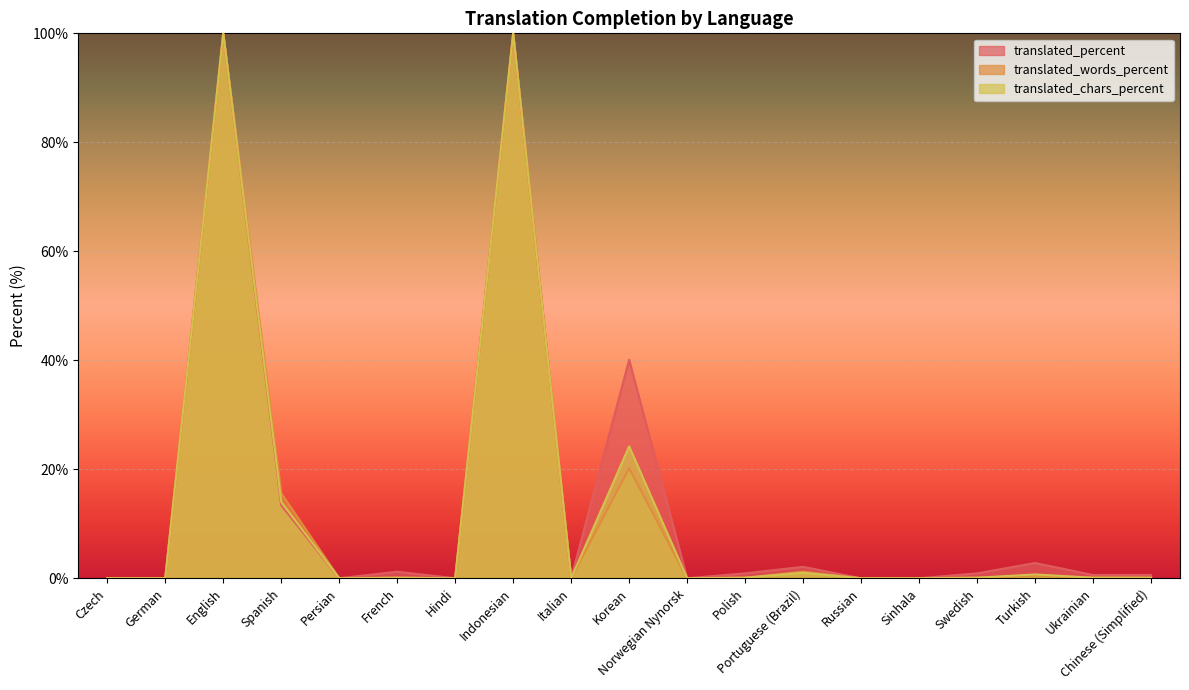

True or false: translated_percent and translated_words_percent intersect in this chart.

False